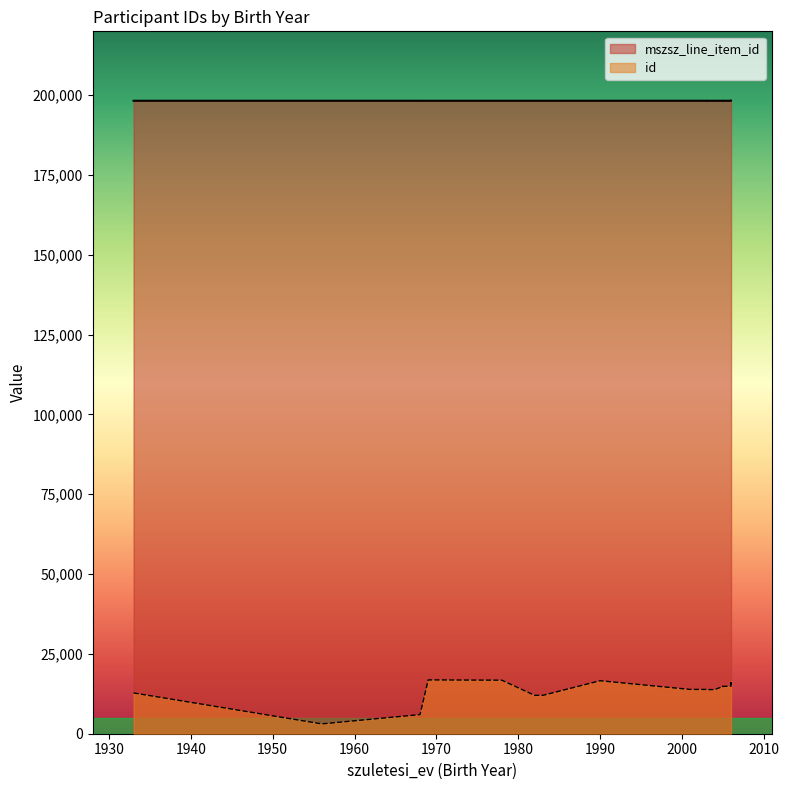

True or false: id and mszsz_line_item_id cross at least once.

False